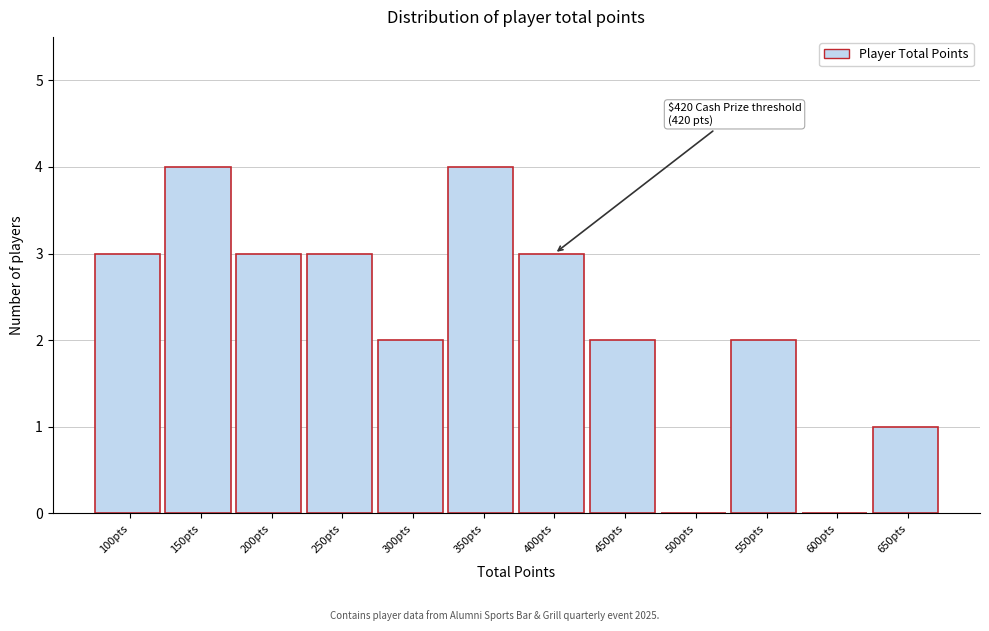

Reading left to right, transcribe all the data shown in this chart.

100pts=3	150pts=4	200pts=3	250pts=3	300pts=2	350pts=4	400pts=3	450pts=2	500pts=0	550pts=2	600pts=0	650pts=1